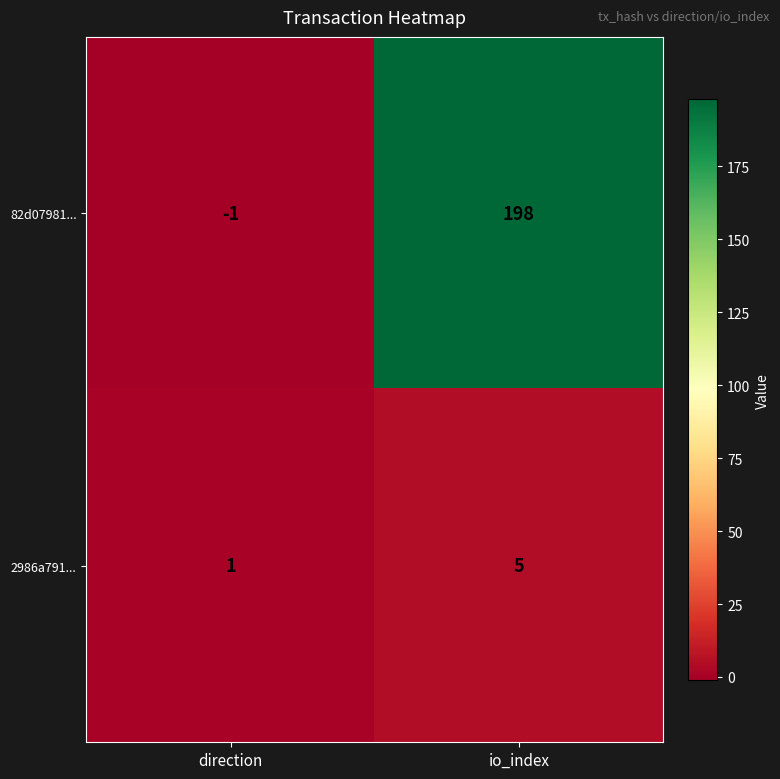

Which series has the widest spread of values?

82d07981...